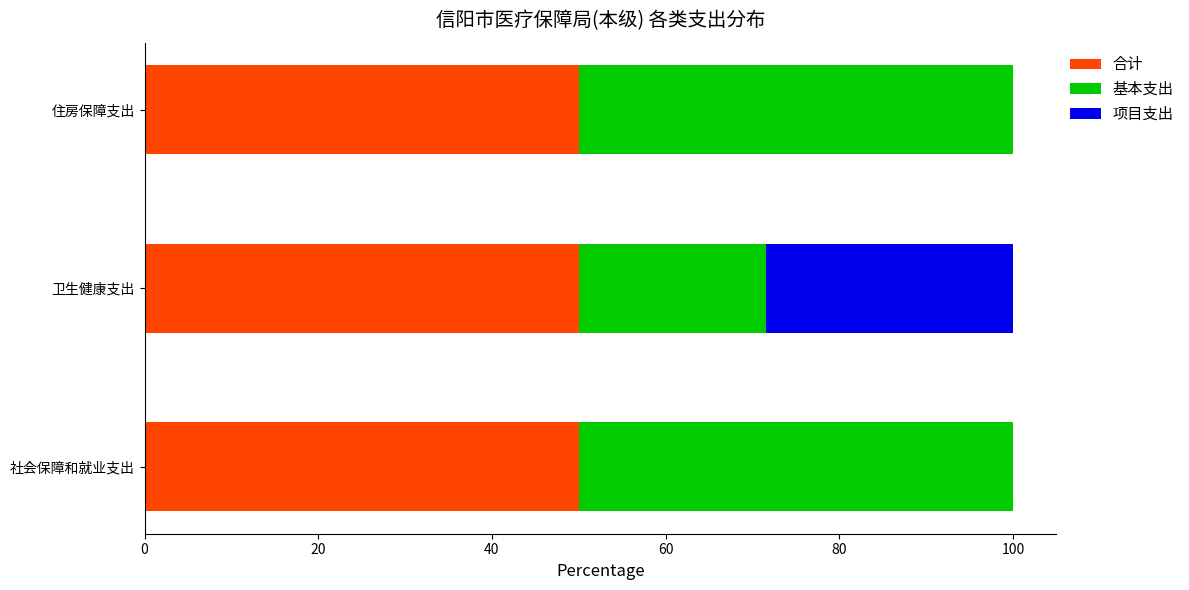

Is it true that 合计 equals 50.0 at 卫生健康支出?

True